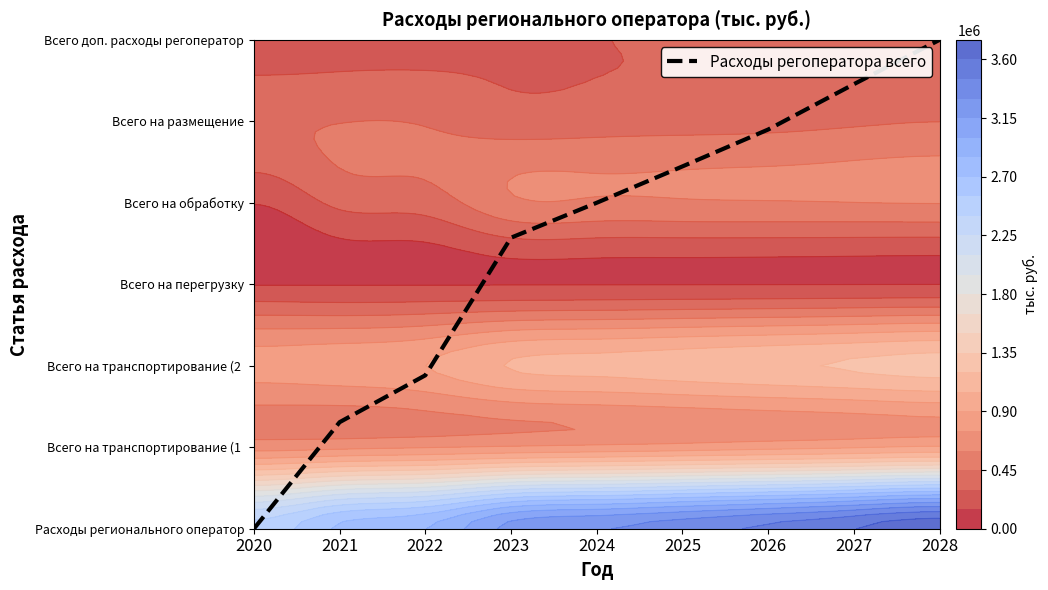

How many series are shown in this chart?

1